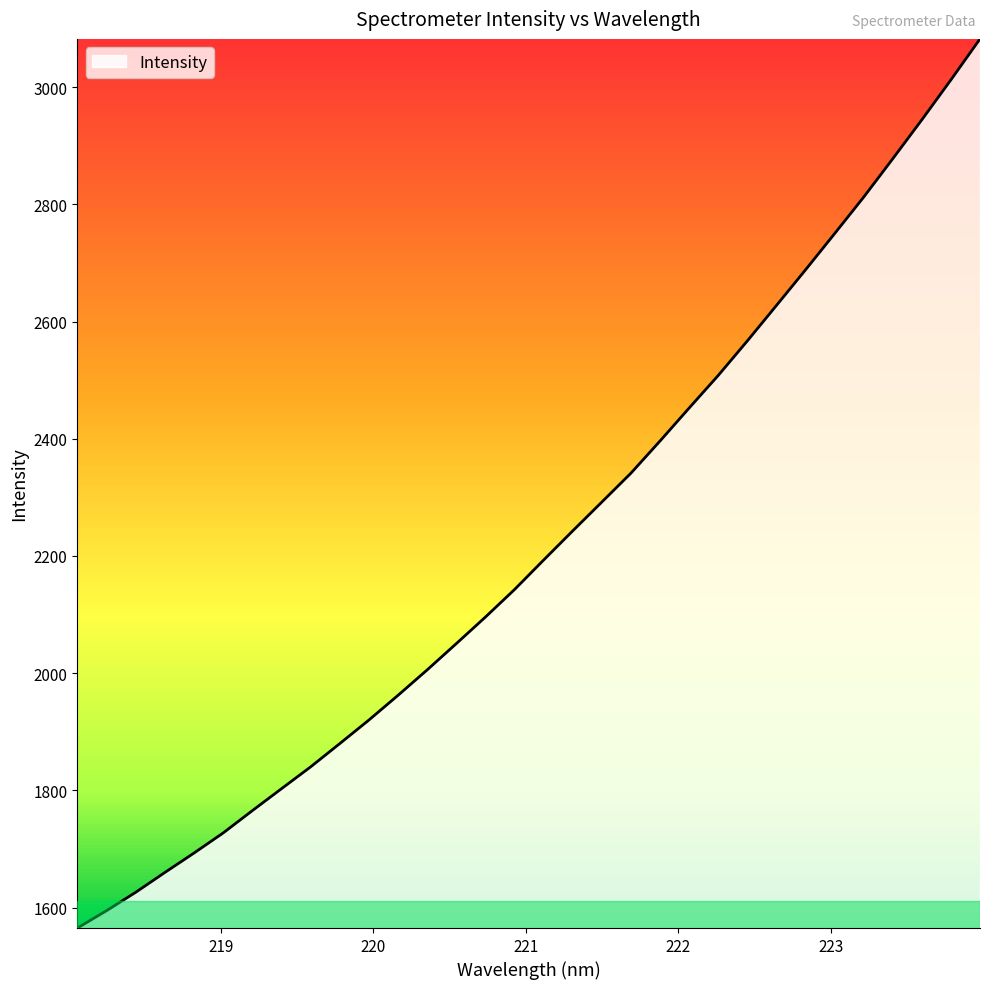

True or false: there are more than 1 points higher than both neighbors.

False